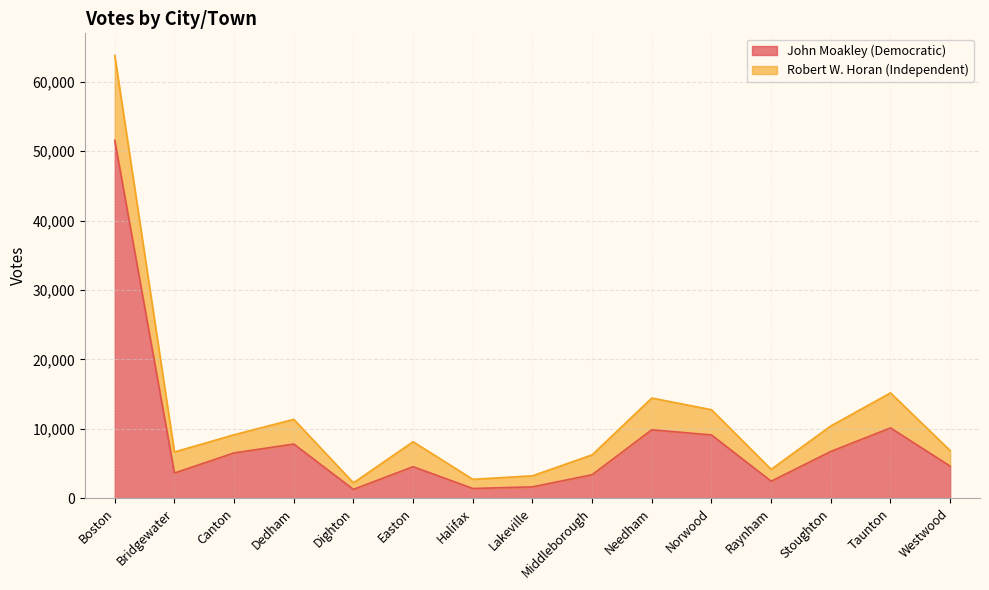

What is the greatest value displayed?

51549